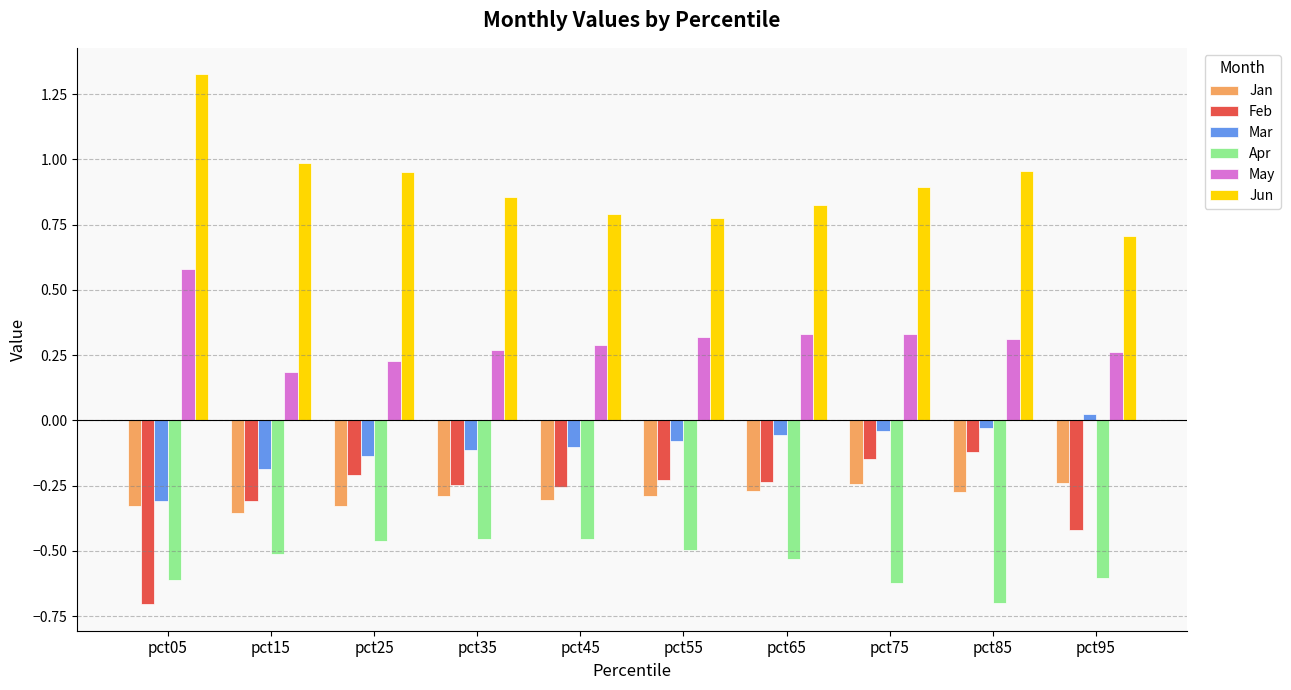

Which series has the largest total across all categories?

Jun